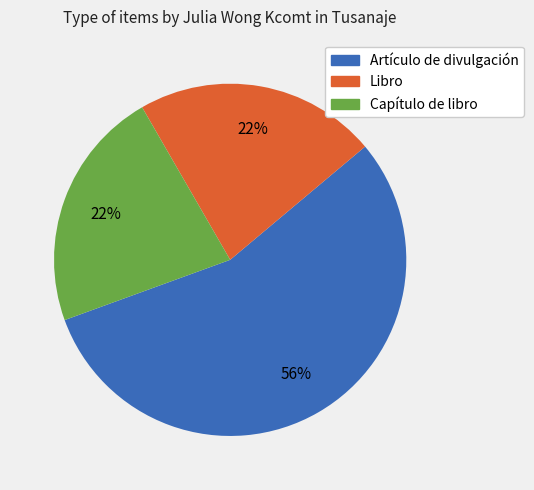

To the nearest percent, what is the average slice percentage?

33%